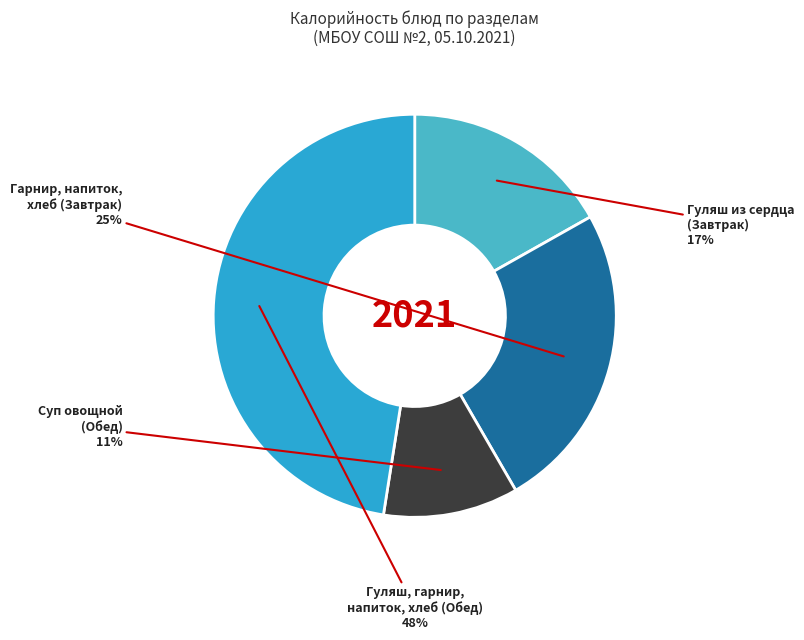

Count the number of slices in the pie.

4